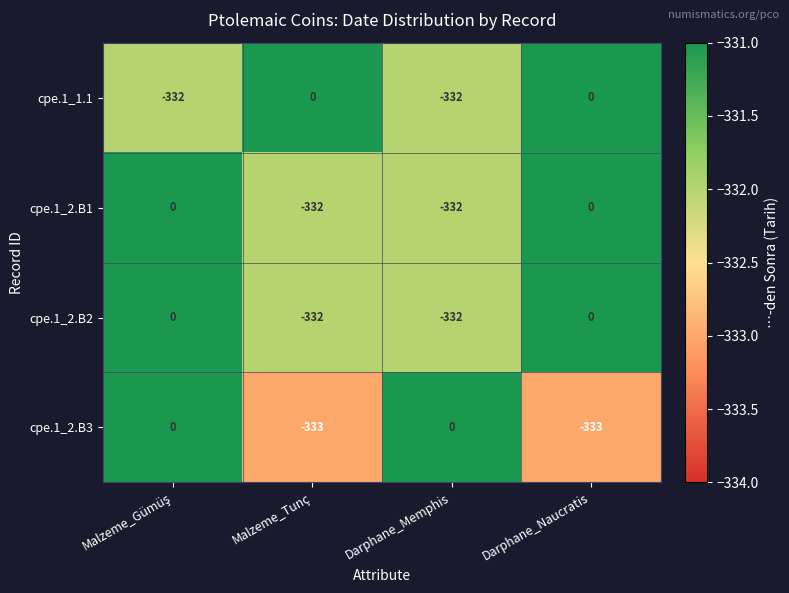

Is it true that cpe.1_1.1 equals -158 at Darphane_Memphis?

False